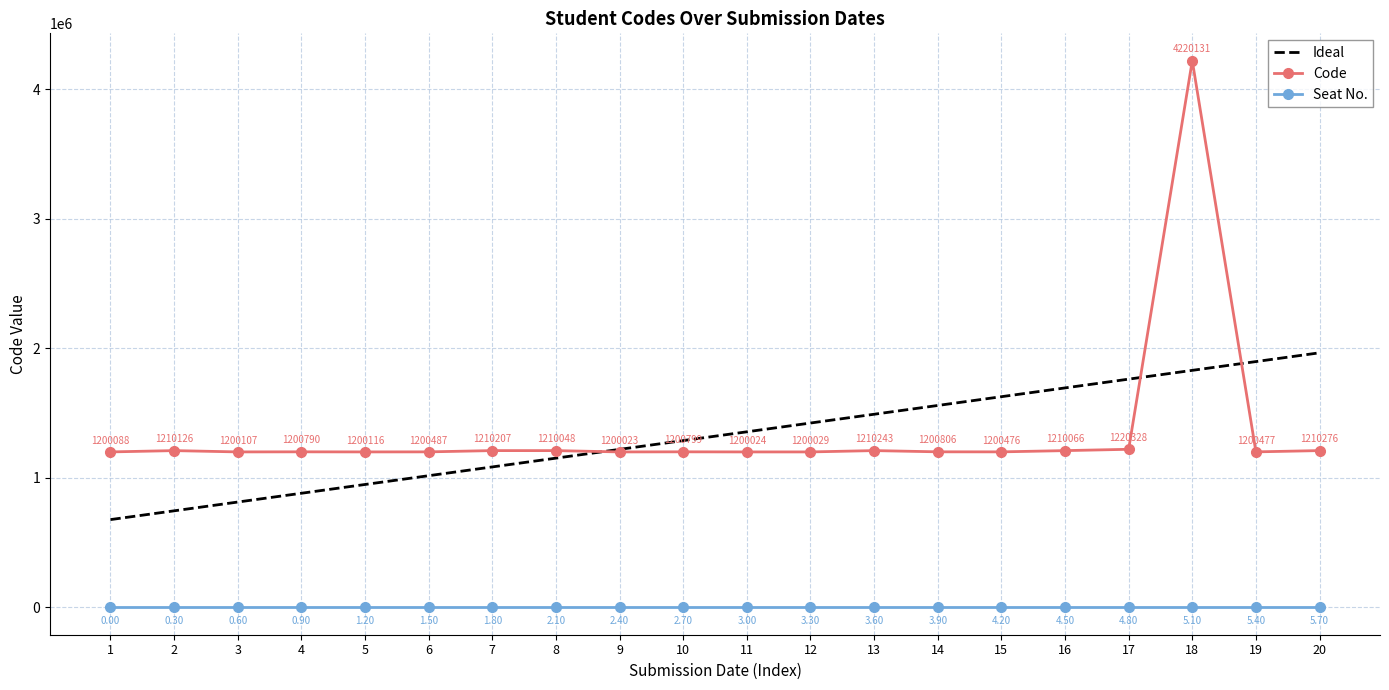

At how many categories does at least one series exceed 2754605?

1